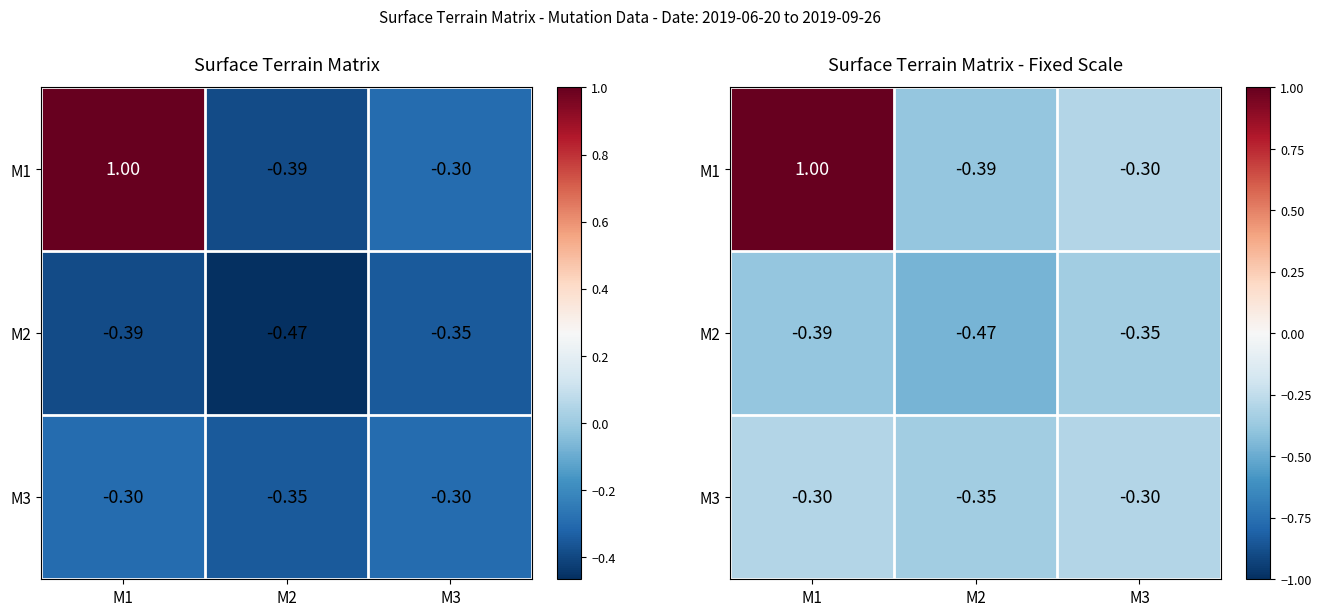

True or false: M3 has a value of -0.3 at M1.

True